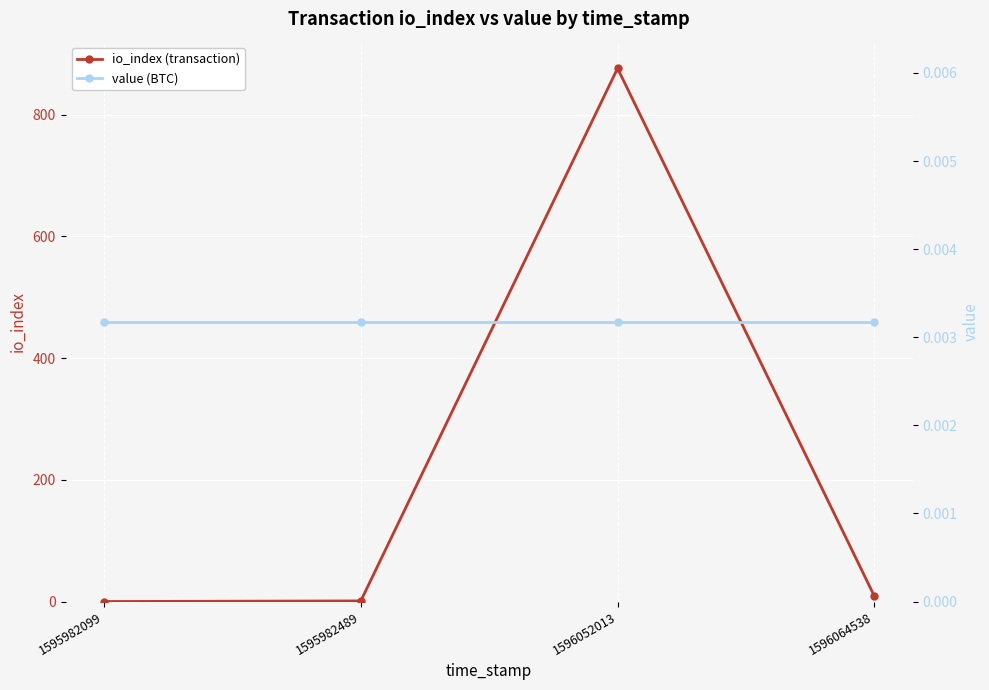

At which category is the sum across all series the highest?

1596052013